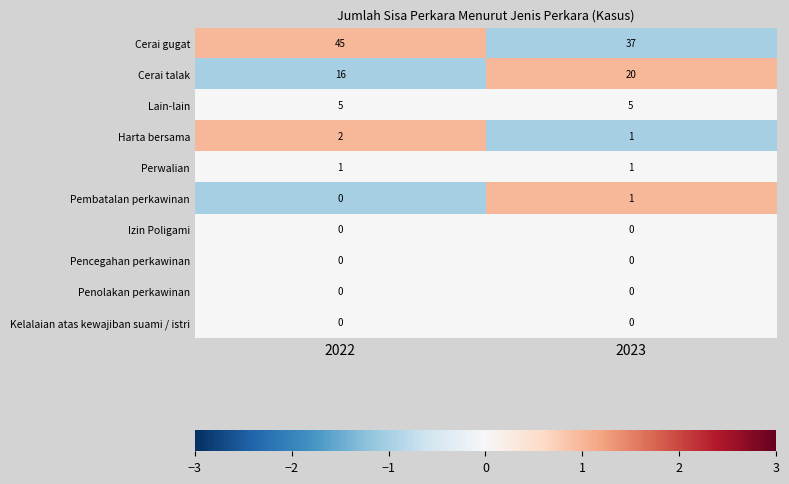

Which series has the widest spread of values?

Cerai gugat